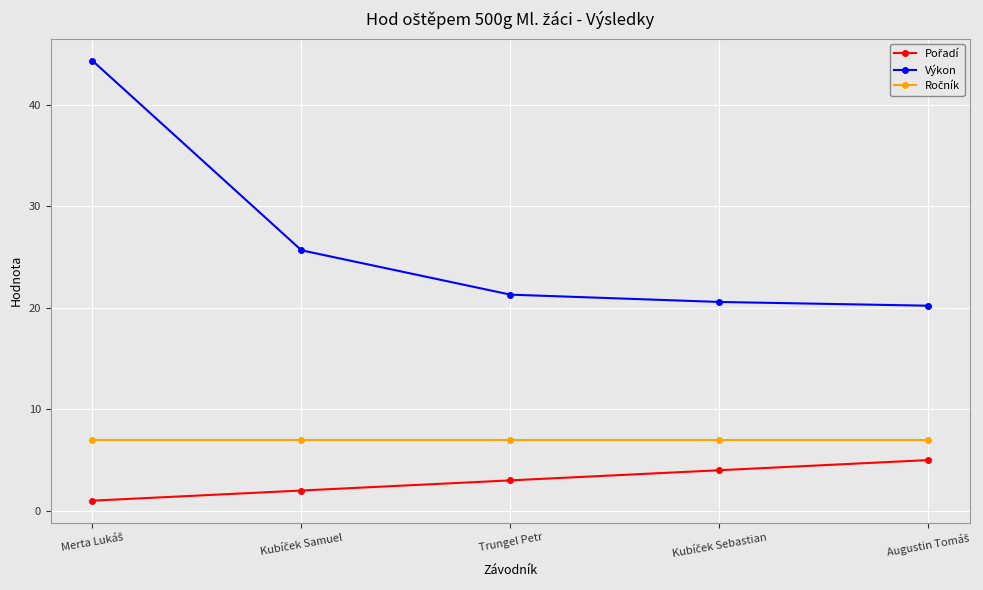

What is the difference between the maximum and second lowest values in the Výkon series?

23.8